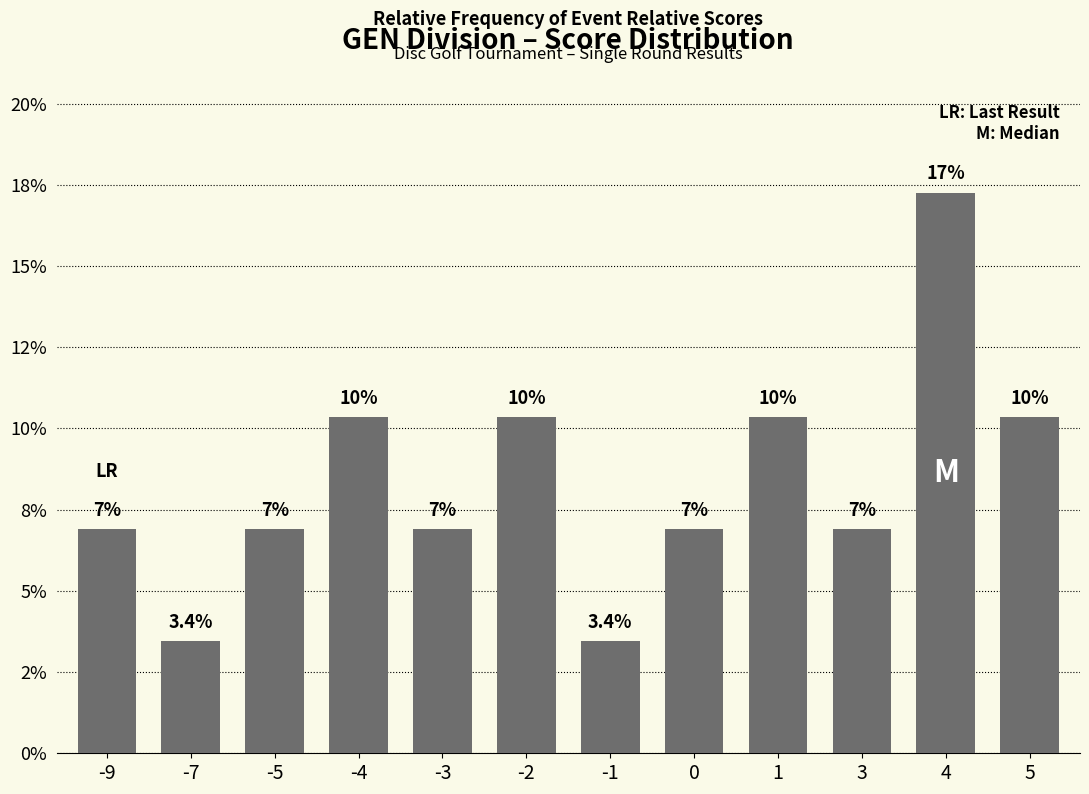

Approximately how many times larger is the value at -5 compared to -7?

2.0